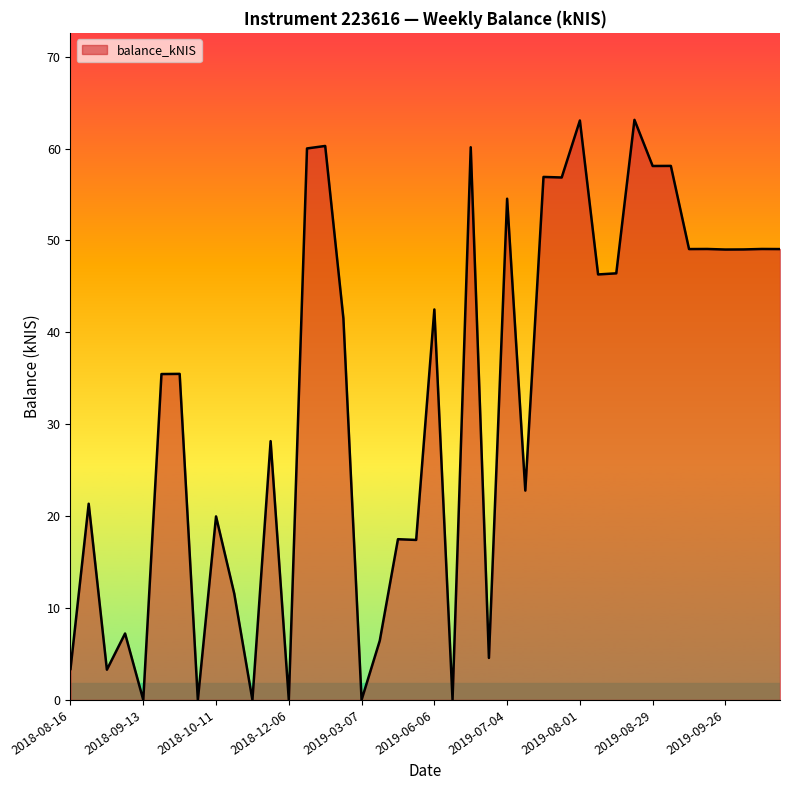

What is the greatest value displayed?

63.1